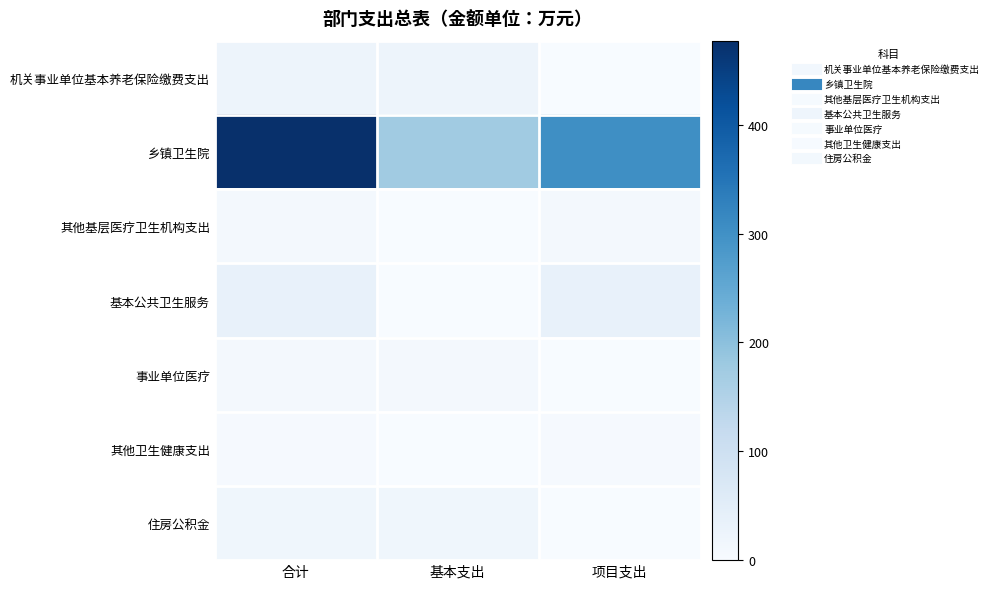

List the series in order of their peak value, lowest first.

其他卫生健康支出, 其他基层医疗卫生机构支出, 事业单位医疗, 住房公积金, 机关事业单位基本养老保险缴费支出, 基本公共卫生服务, 乡镇卫生院